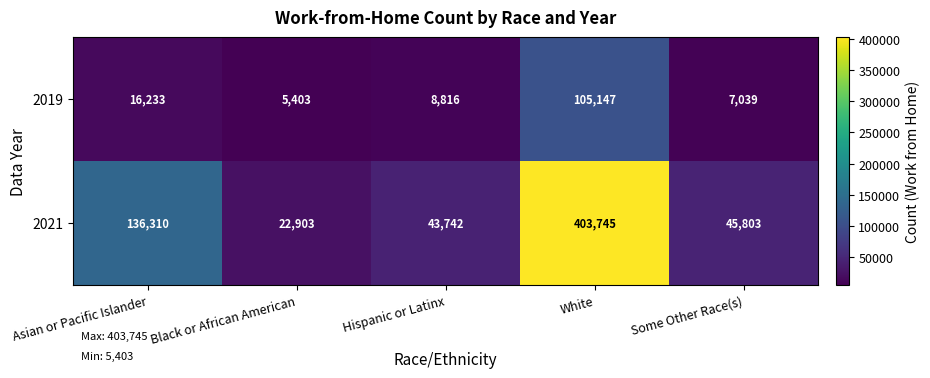

Reading right to left, list all the values displayed in this chart.

2019: 7039	105147	8816	5403	16233
2021: 45803	403745	43742	22903	136310